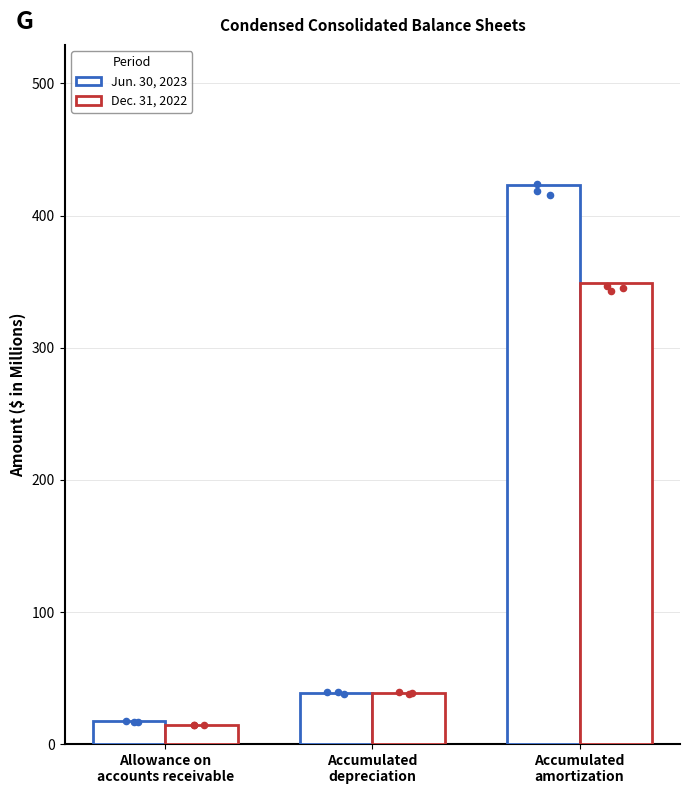

Which series has the largest total across all categories?

Jun. 30, 2023